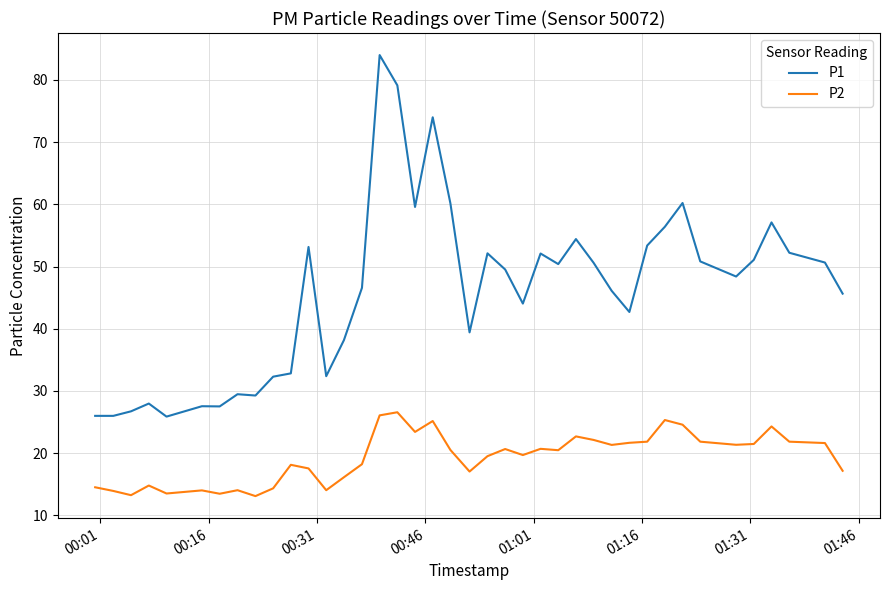

Is this an area chart (filled region under the line)?

No